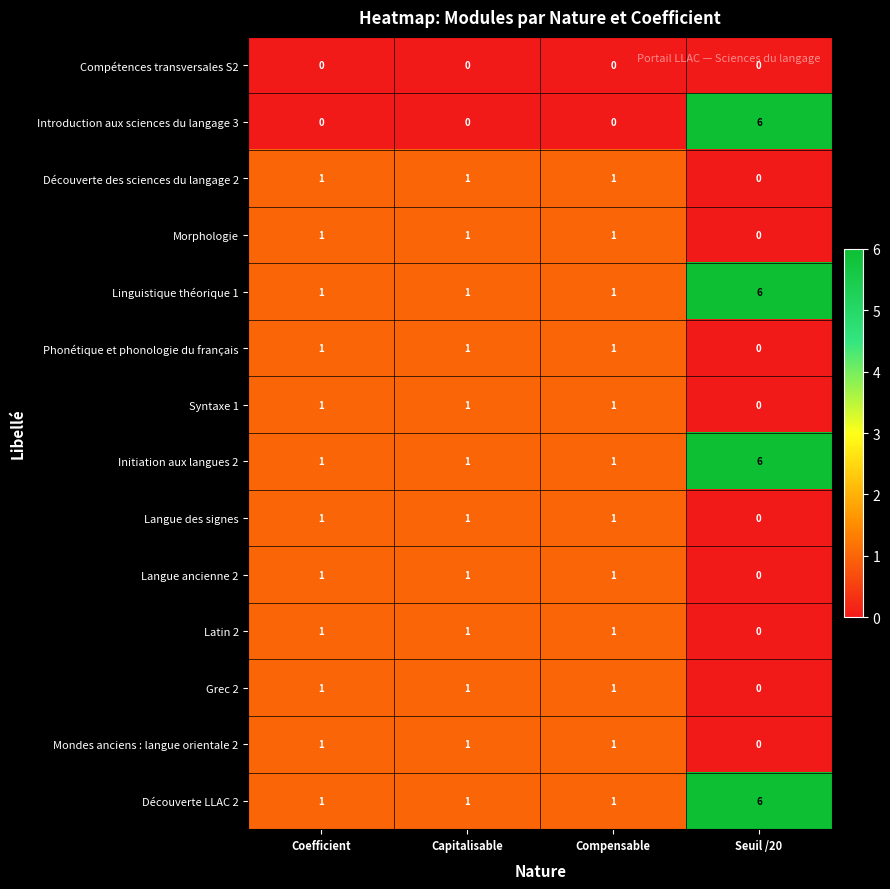

Which series changed the most between Coefficient and Seuil /20?

Introduction aux sciences du langage 3